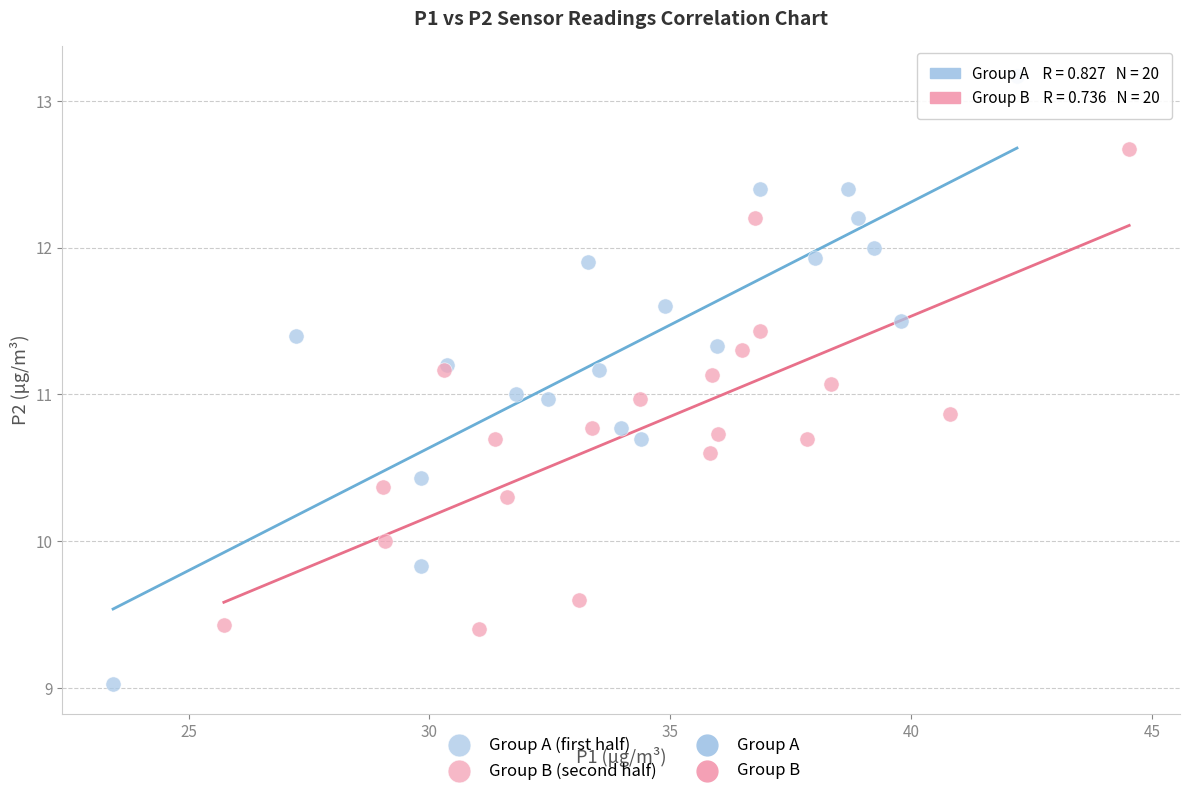

Which series has the largest Y range (max minus min)?

Group A (first half)